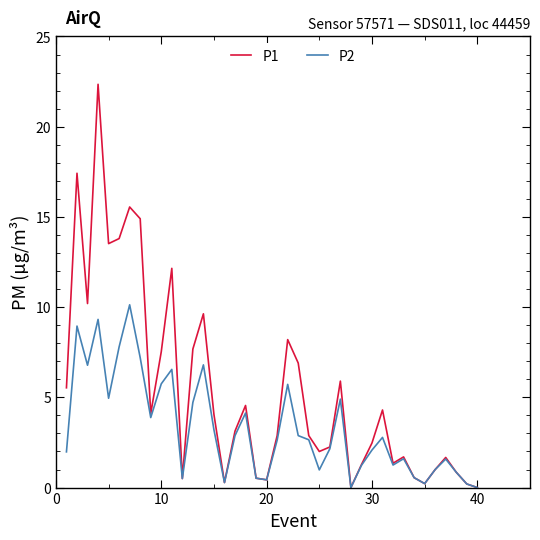

Which series has the widest spread of values?

P1